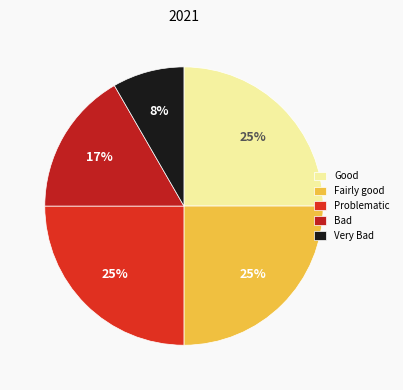

How many slices are in this pie chart?

5